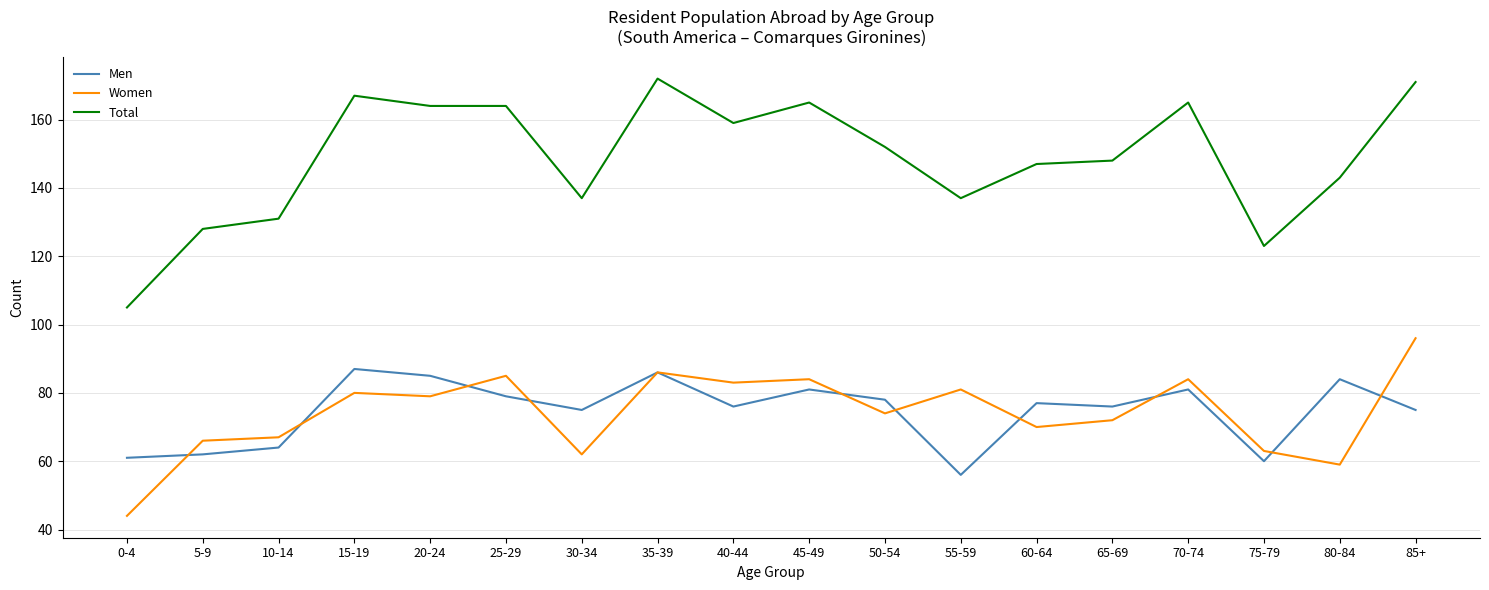

Is the value of Women at 0-4 greater than the value of Men at 25-29?

No